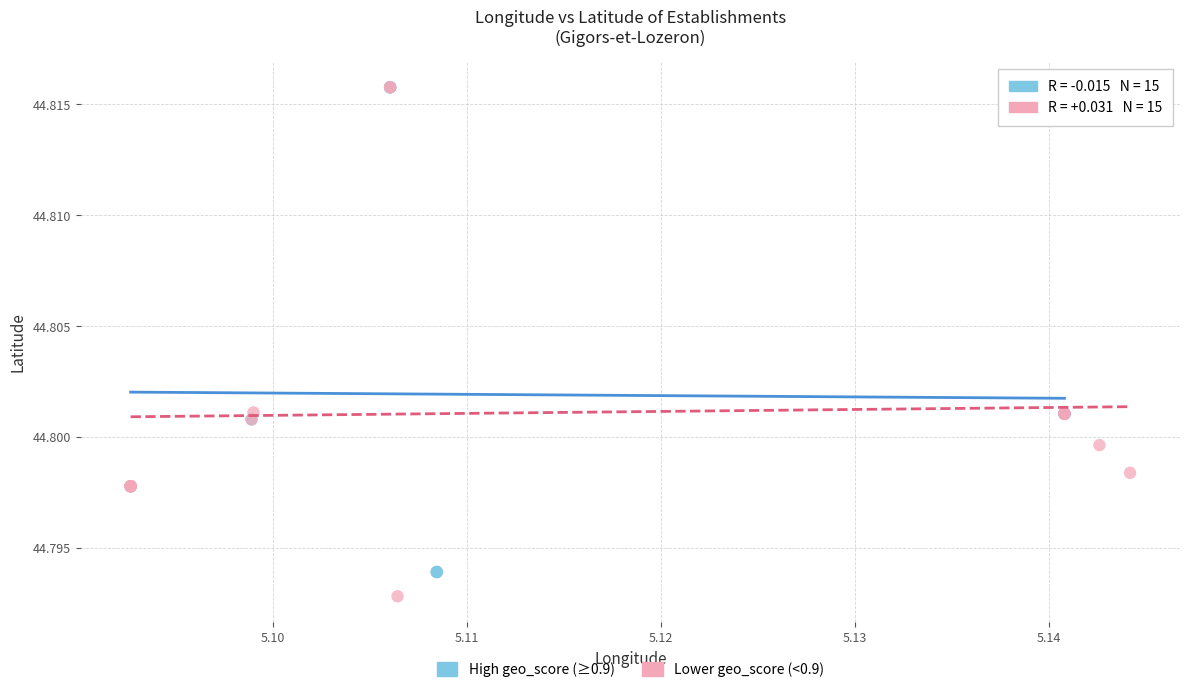

Which series reaches the minimum Y coordinate?

Lower geo_score (<0.9)